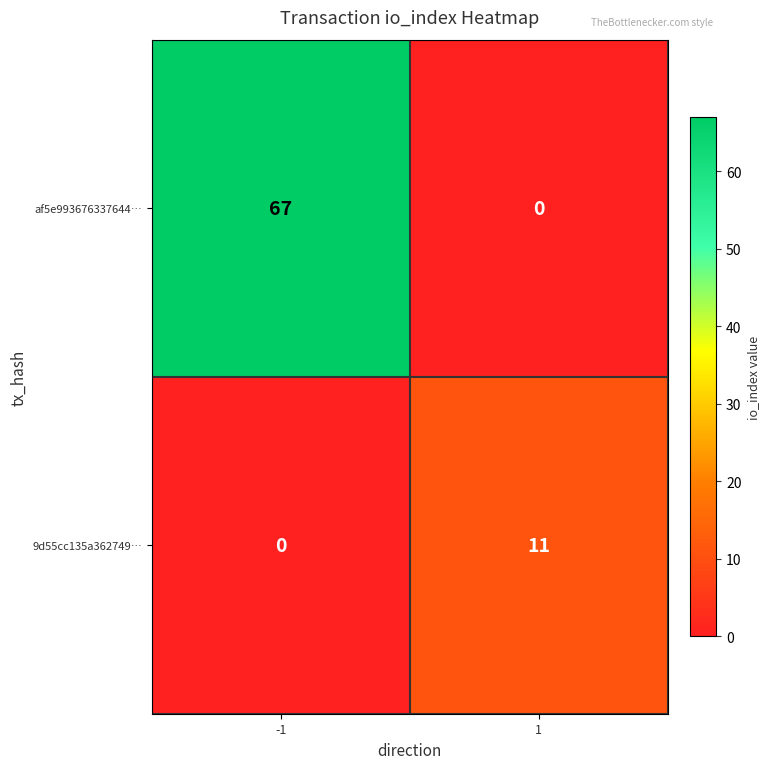

What is the spread (max minus min) of values at 1?

11